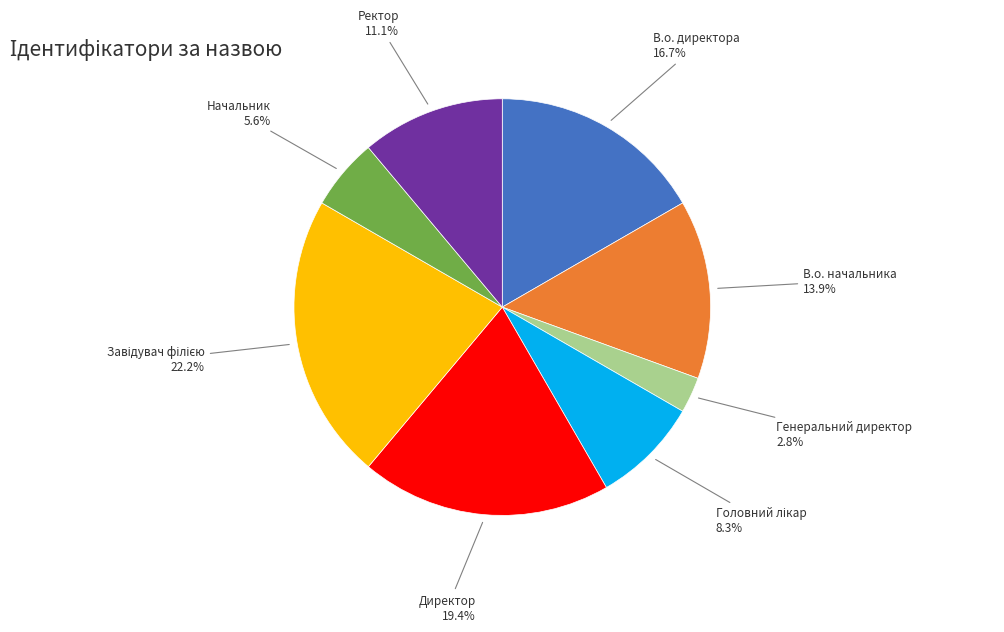

Does any single category account for the majority?

No